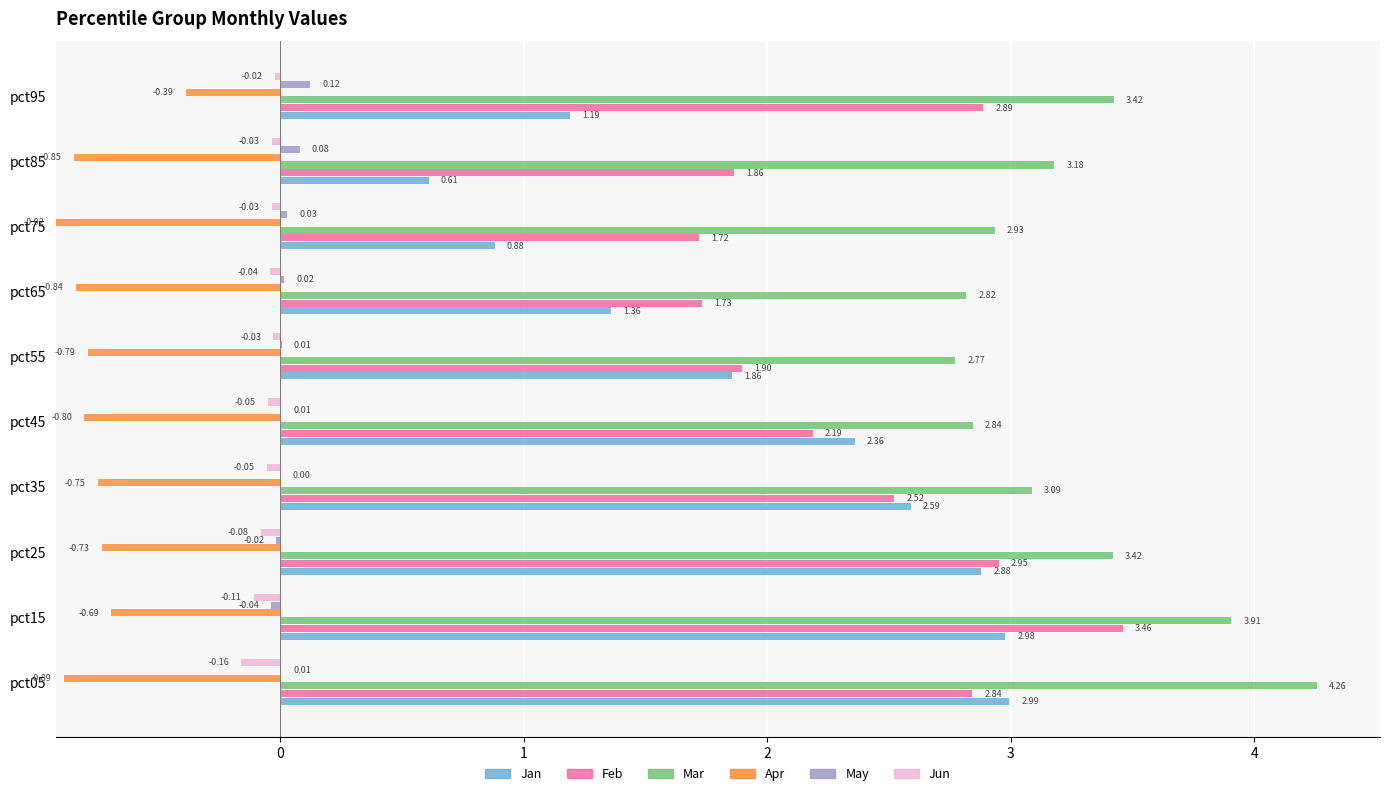

What is the approximate value of Feb at pct75?

1.7